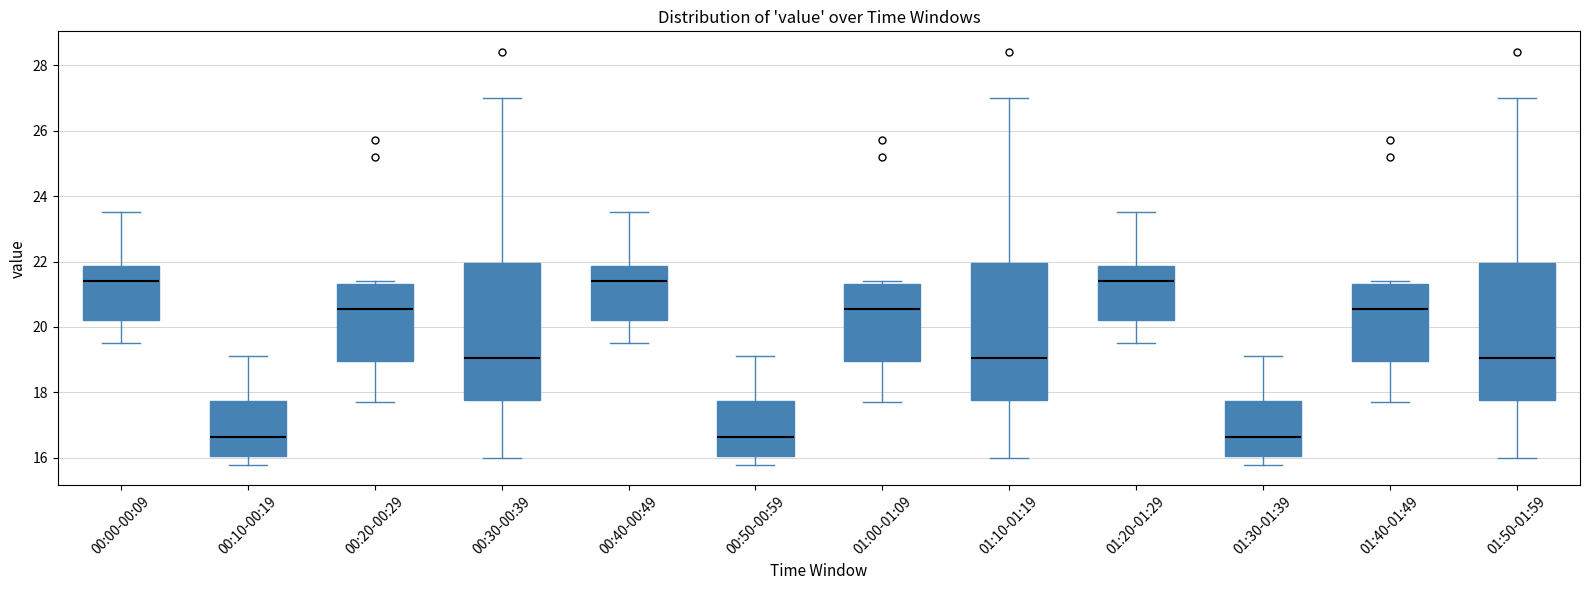

Reading left to right, transcribe this box plot: for each box, give where its median line is, the range the box spans, and where its two whiskers end, as read against the y-axis. The values are not printed on the chart, so give them approximately, as read against the axis.

00:00-00:09: median 21.4, box 20.2 to 21.8, whiskers 19.6 to 23.6
00:10-00:19: median 16.6, box 16.0 to 17.8, whiskers 15.8 to 19.2
00:20-00:29: median 20.6, box 19.0 to 21.4, whiskers 17.8 to 21.4 (just above the box's upper edge)
00:30-00:39: median 19.0, box 17.8 to 22.0, whiskers 16.0 to 27.0
00:40-00:49: median 21.4, box 20.2 to 21.8, whiskers 19.6 to 23.6
00:50-00:59: median 16.6, box 16.0 to 17.8, whiskers 15.8 to 19.2
01:00-01:09: median 20.6, box 19.0 to 21.4, whiskers 17.8 to 21.4 (just above the box's upper edge)
01:10-01:19: median 19.0, box 17.8 to 22.0, whiskers 16.0 to 27.0
01:20-01:29: median 21.4, box 20.2 to 21.8, whiskers 19.6 to 23.6
01:30-01:39: median 16.6, box 16.0 to 17.8, whiskers 15.8 to 19.2
01:40-01:49: median 20.6, box 19.0 to 21.4, whiskers 17.8 to 21.4 (just above the box's upper edge)
01:50-01:59: median 19.0, box 17.8 to 22.0, whiskers 16.0 to 27.0